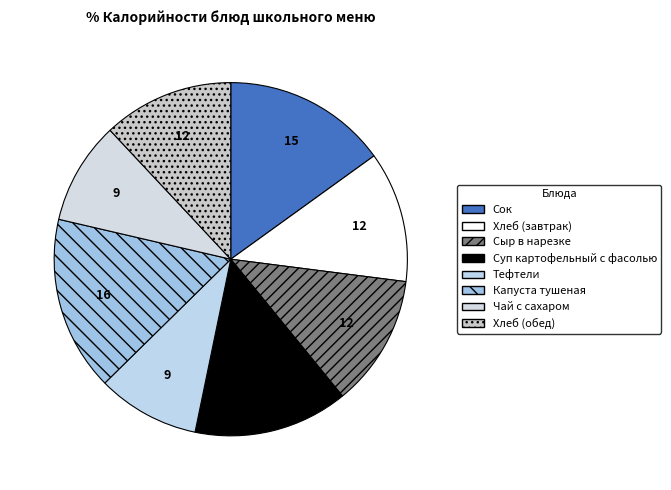

How many segments does this pie chart have?

8